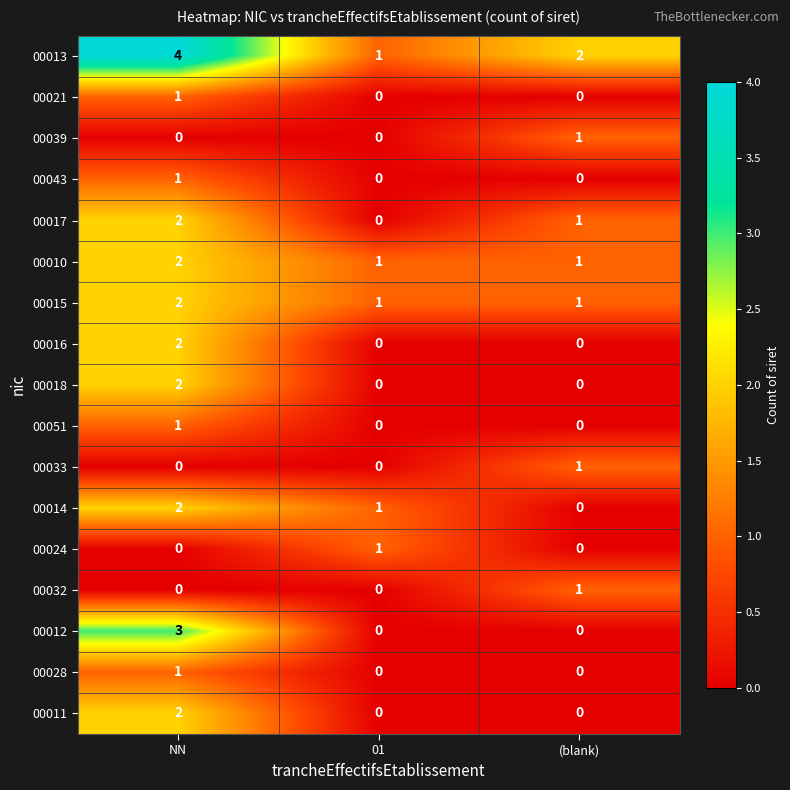

At how many categories does at least one series exceed 0?

3